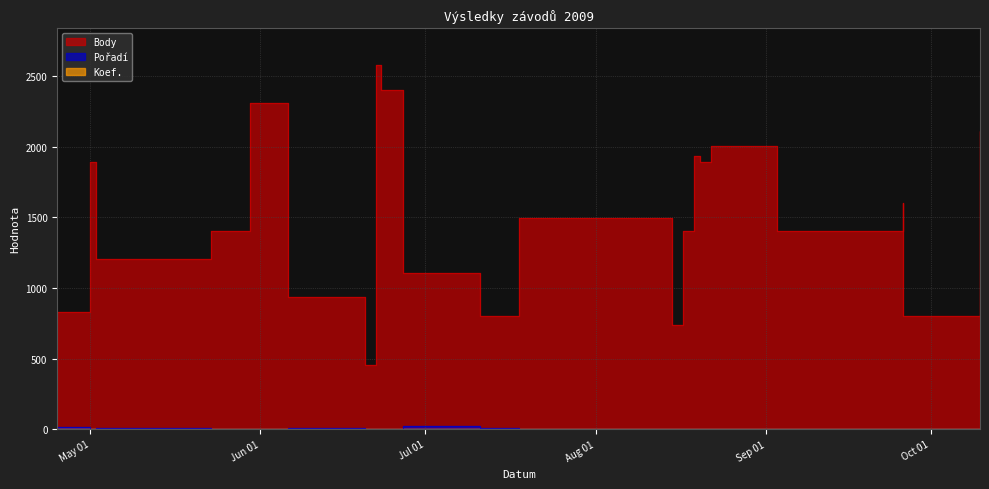

What are all the series names shown in the legend?

Body, Pořadí, Koef.